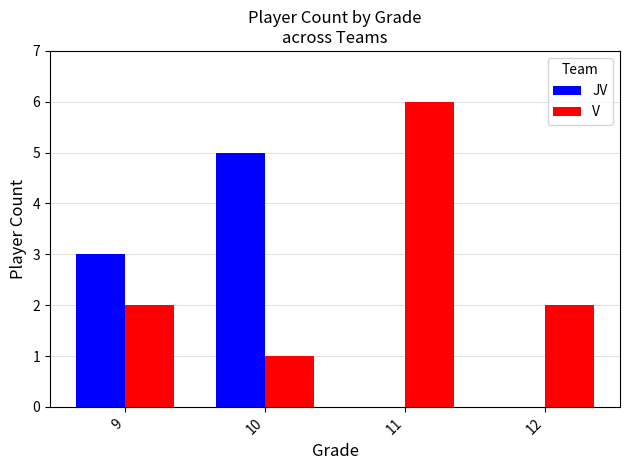

The JV series shows 2 at 11. True or false?

False